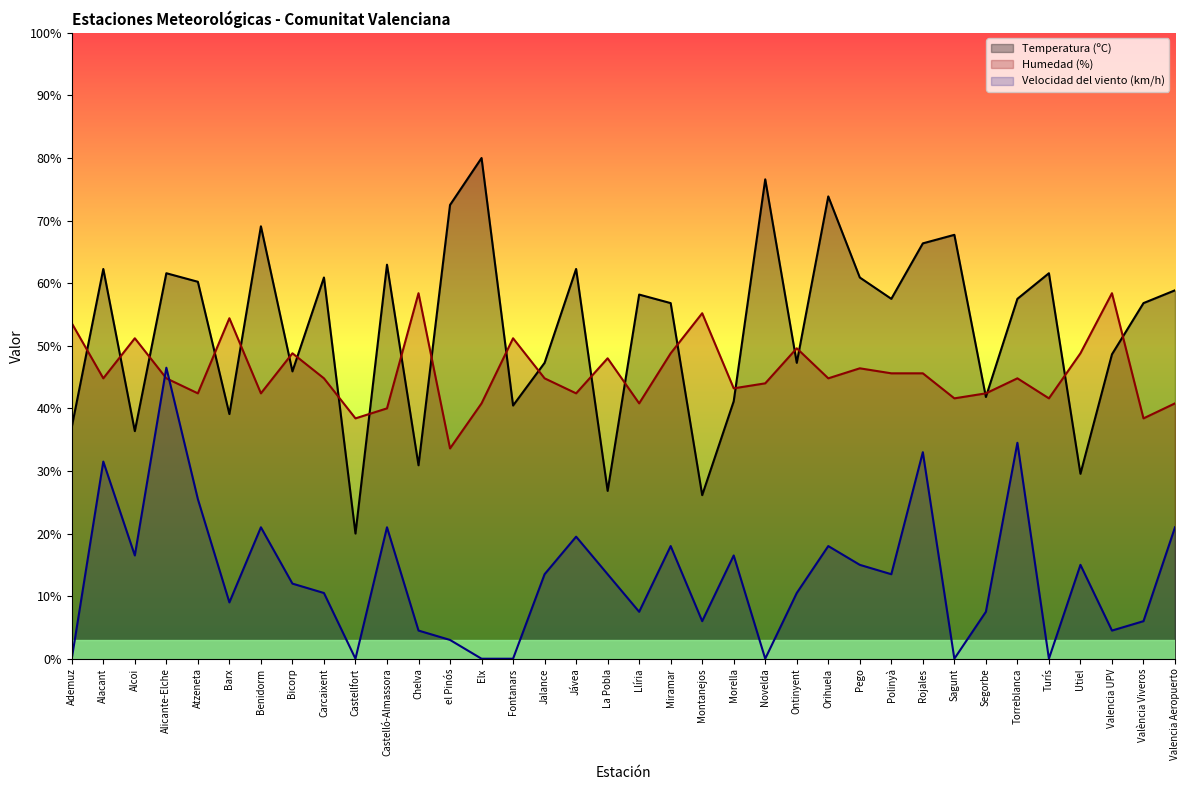

At La Pobla, list the series in order from largest to smallest.

Humedad (%), Temperatura (ºC), Velocidad del viento (km/h)